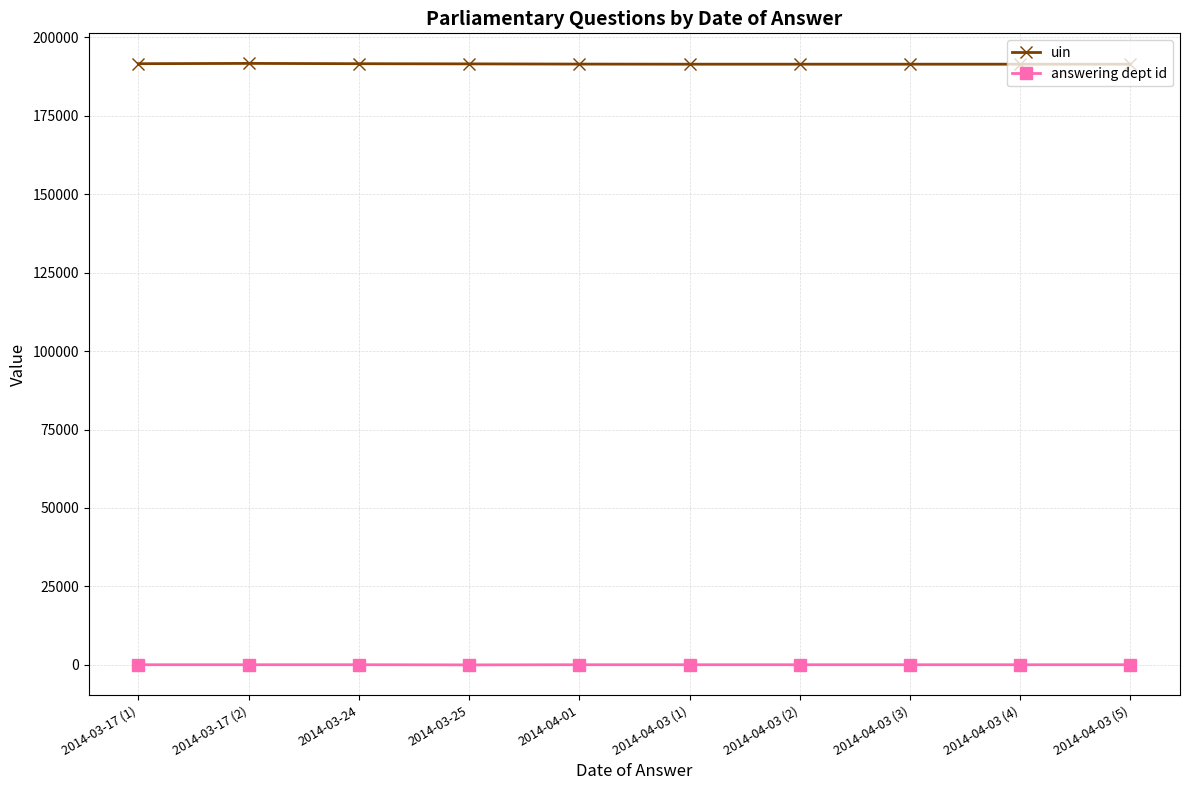

What is the sum of the uin values at 2014-04-01 and 2014-04-03 (3)?

382903